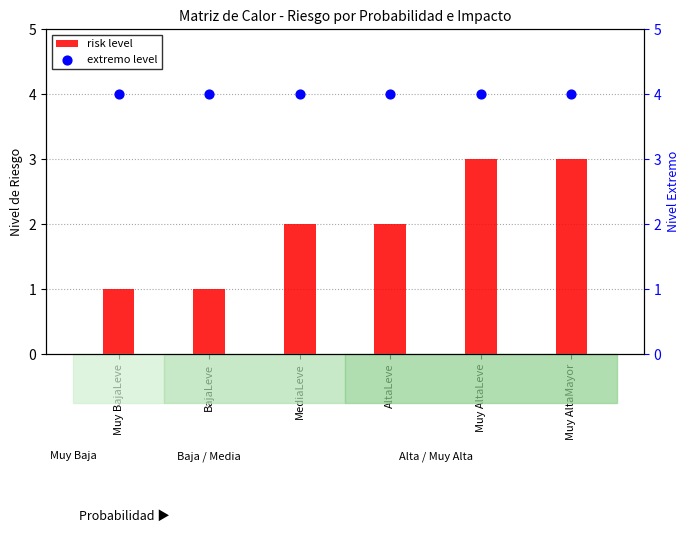

Which series has the widest spread of Y values?

risk level